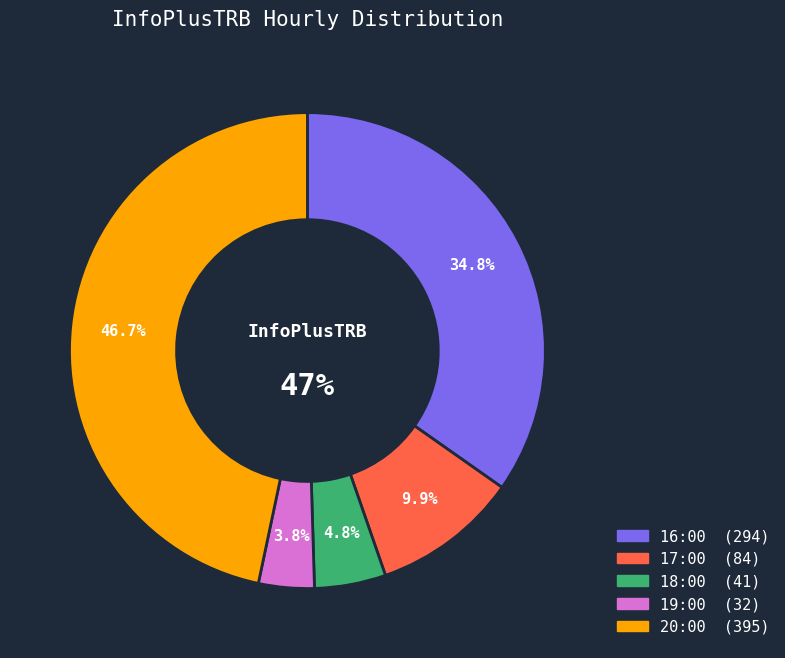

Is the sum of 19:00 and 17:00 greater than half?

No